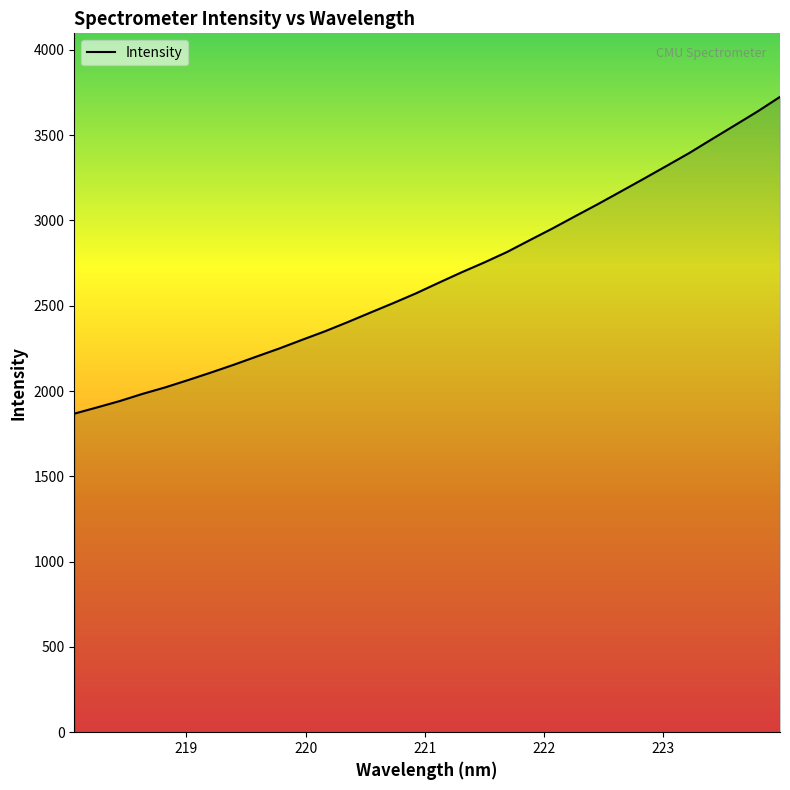

What is the maximum value shown in the chart?

3724.1